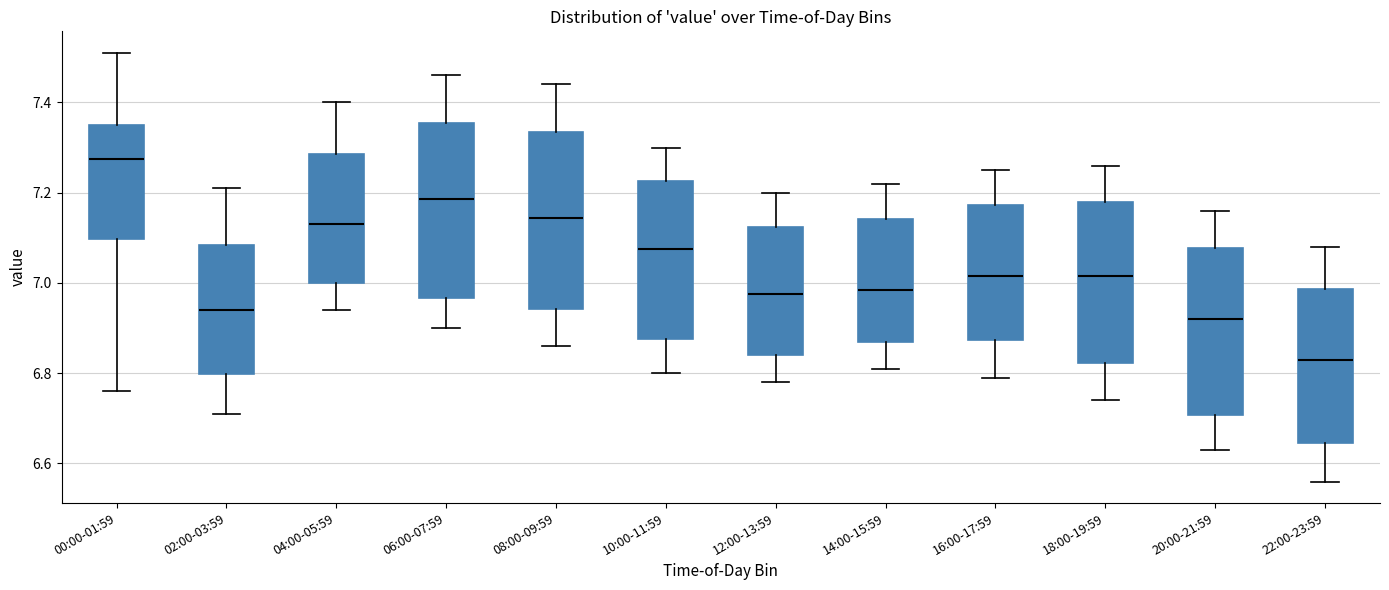

Reading left to right, read every box against the y-axis: the position of its median line, the range the box covers, and the ends of its whiskers. The values are not printed on the chart, so give them approximately, as read against the axis.

00:00-01:59: median 7.28, box 7.10 to 7.36, whiskers 6.76 to 7.52
02:00-03:59: median 6.94, box 6.80 to 7.08, whiskers 6.72 to 7.22
04:00-05:59: median 7.14, box 7.00 to 7.28, whiskers 6.94 to 7.40
06:00-07:59: median 7.18, box 6.96 to 7.36, whiskers 6.90 to 7.46
08:00-09:59: median 7.14, box 6.94 to 7.34, whiskers 6.86 to 7.44
10:00-11:59: median 7.08, box 6.88 to 7.22, whiskers 6.80 to 7.30
12:00-13:59: median 6.98, box 6.84 to 7.12, whiskers 6.78 to 7.20
14:00-15:59: median 6.98, box 6.88 to 7.14, whiskers 6.82 to 7.22
16:00-17:59: median 7.02, box 6.88 to 7.18, whiskers 6.80 to 7.26
18:00-19:59: median 7.02, box 6.82 to 7.18, whiskers 6.74 to 7.26
20:00-21:59: median 6.92, box 6.70 to 7.08, whiskers 6.64 to 7.16
22:00-23:59: median 6.84, box 6.64 to 6.98, whiskers 6.56 to 7.08